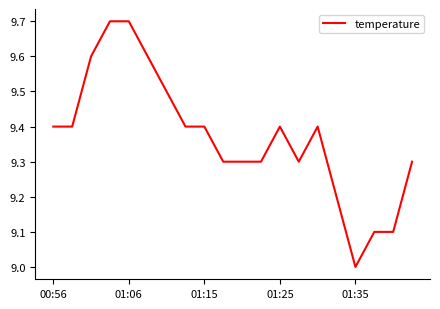

True or false: the data has more than 0 interior local peaks.

True